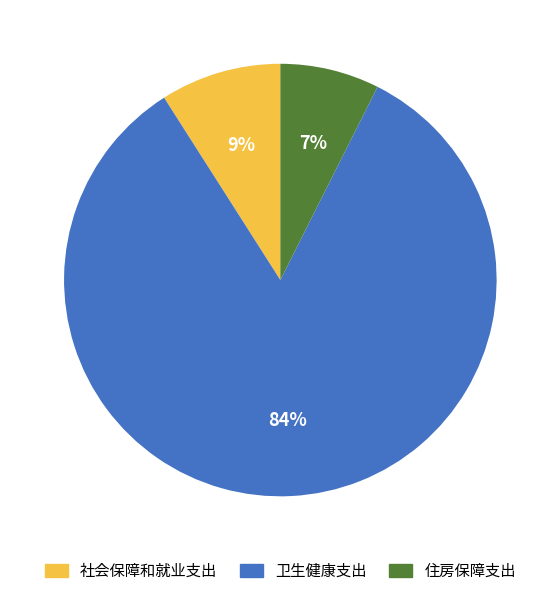

What percentage is the 住房保障支出 slice, to the nearest percent?

7%